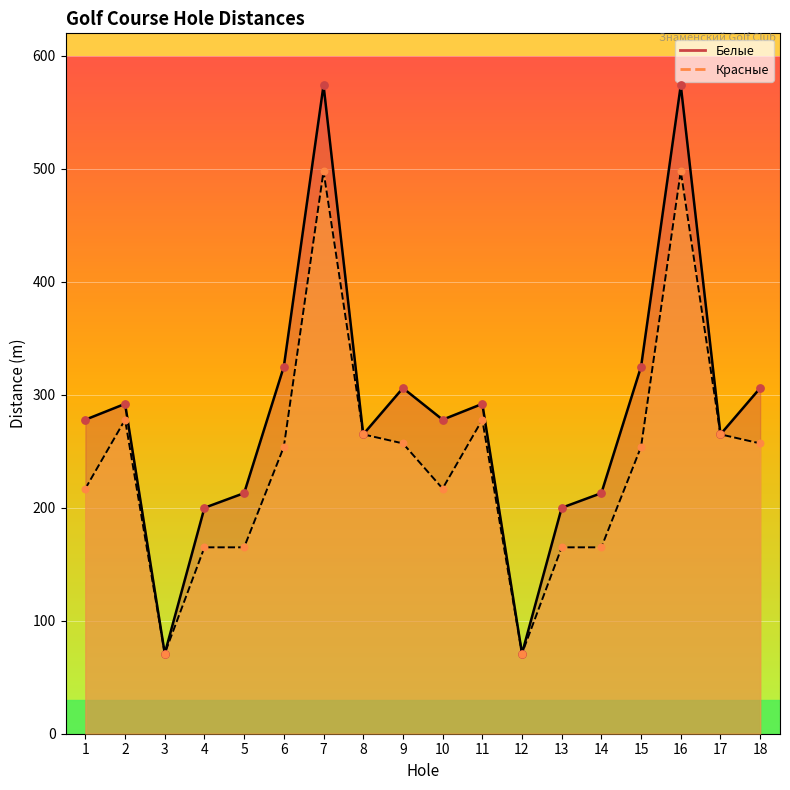

At how many categories does at least one series exceed 444?

2